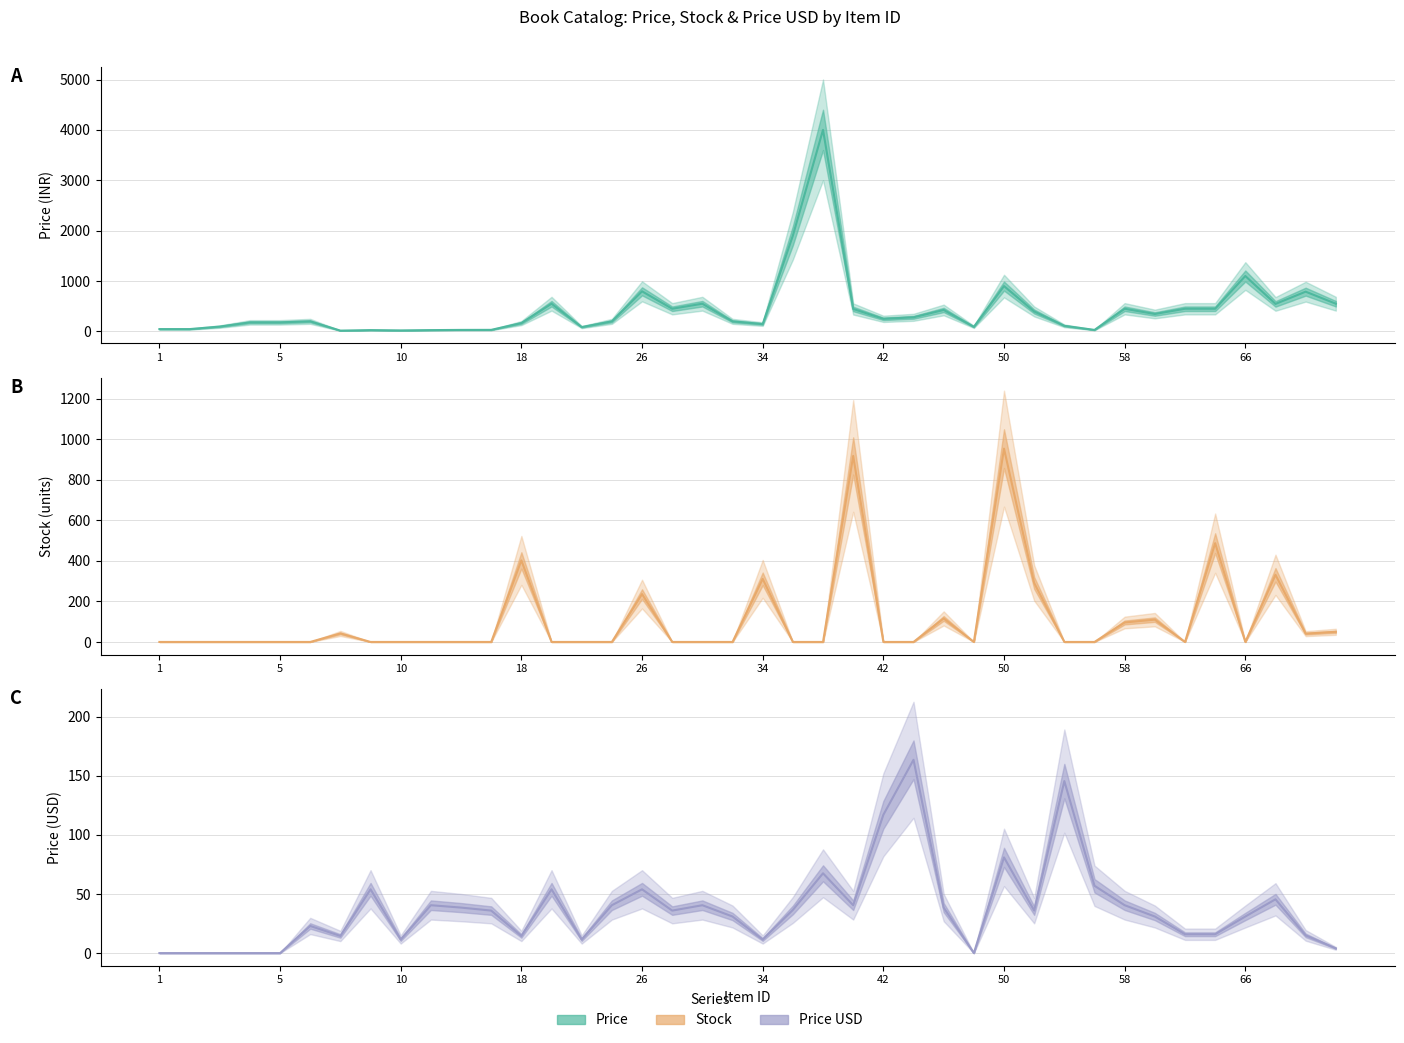

Which series has the largest total across all categories?

Price